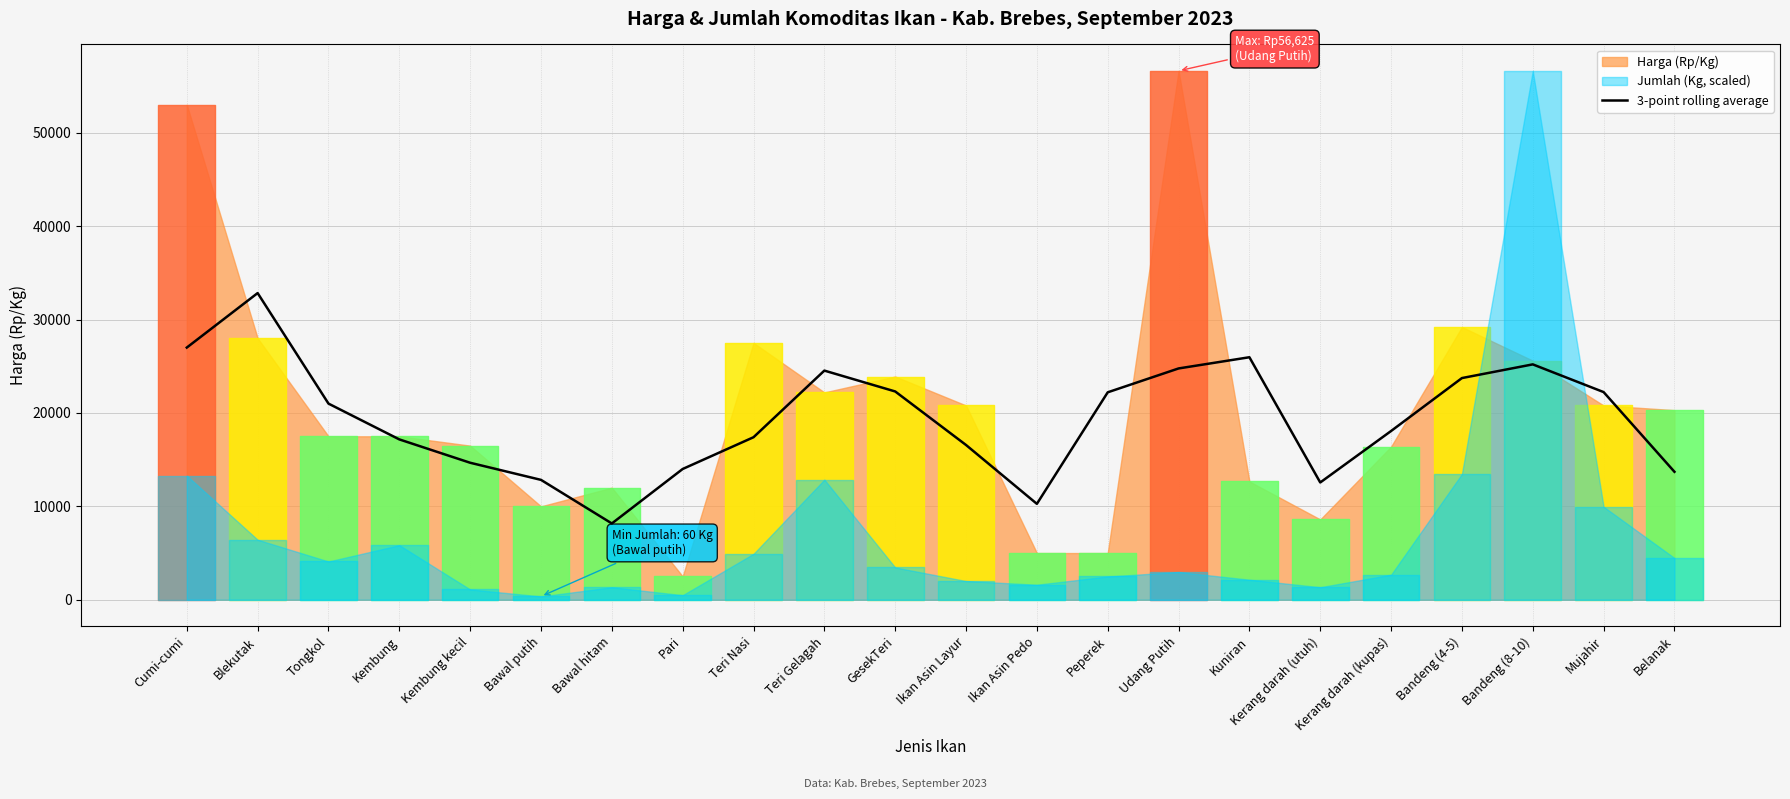

Reading right to left, transcribe all the data shown in this chart.

13700.0	22233.3	25200.0	23733.3	18066.7	12555.3	25963.7	24763.7	22208.3	10266.7	16566.7	22300.0	24533.3	17400.0	14000.0	8166.7	12833.3	14666.7	17166.7	21000.0	32833.3	27000.0